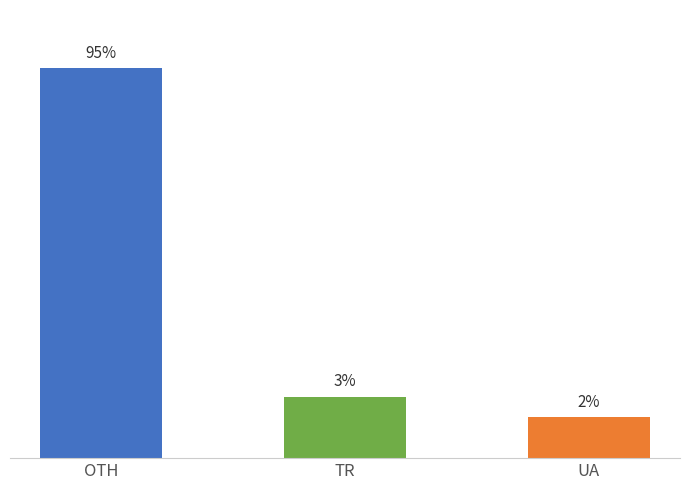

How many bars are there in total?

3